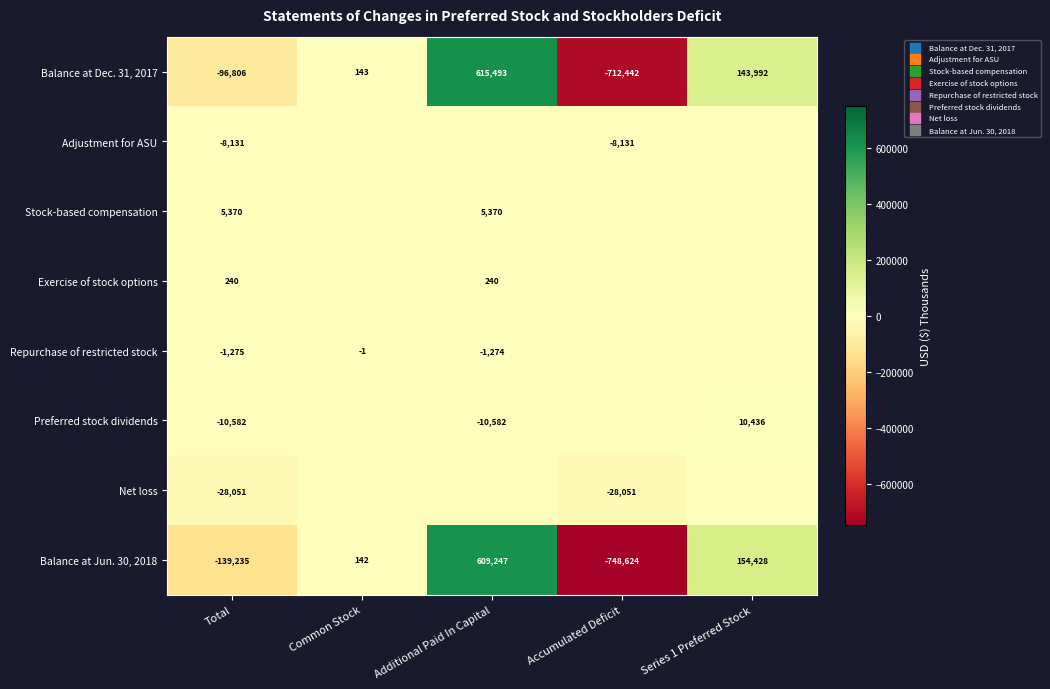

What is the difference between the Balance at Dec. 31, 2017 values at Total and Common Stock?

96949